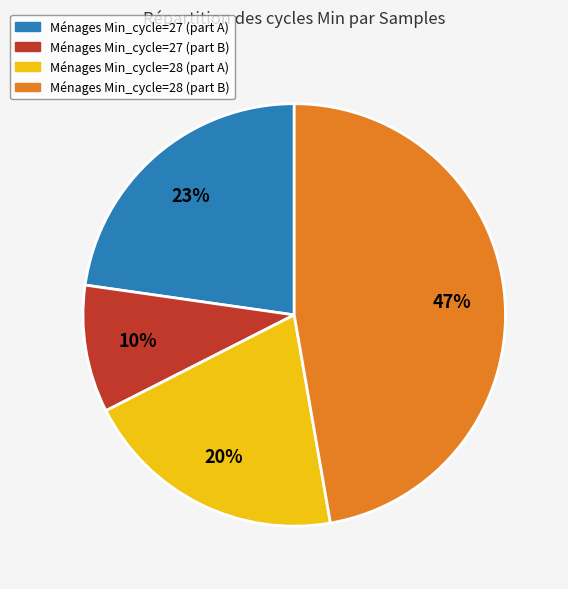

To the nearest percent, what is the average slice percentage?

25%